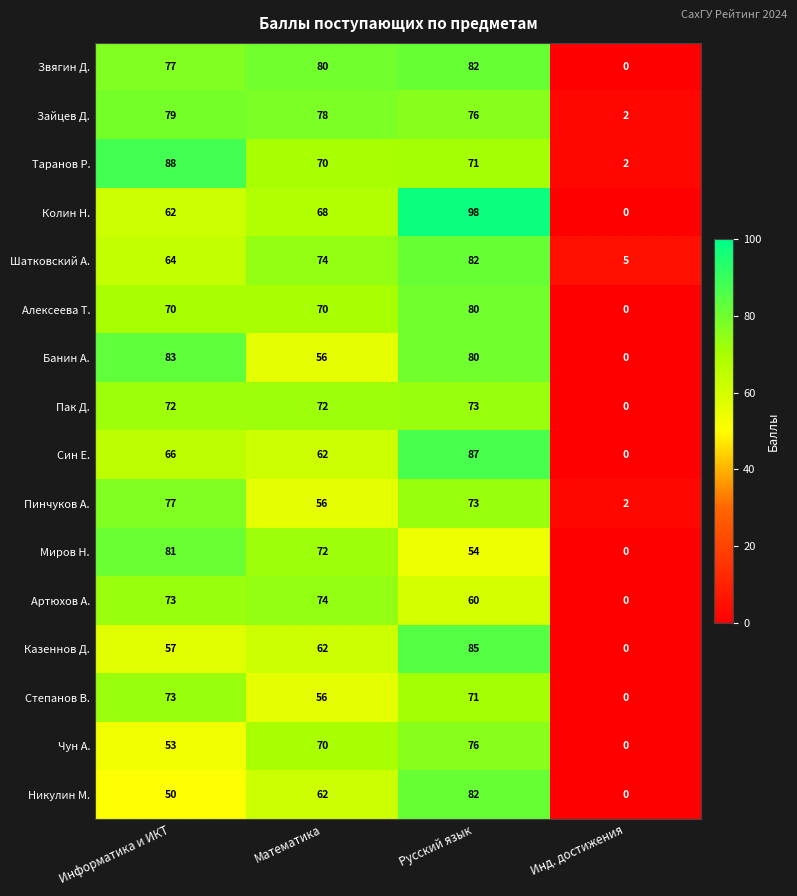

Which series has the largest range (max minus min)?

Колин Н.